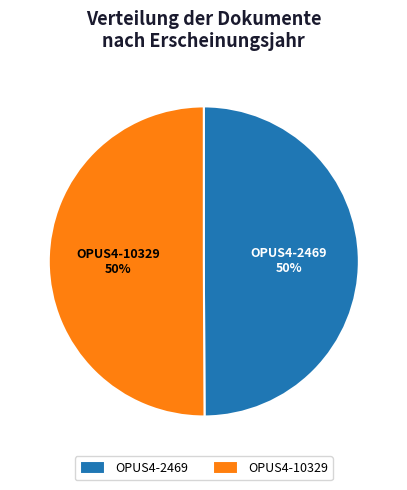

Do OPUS4-10329 and OPUS4-2469 together represent more than half of the pie?

Yes